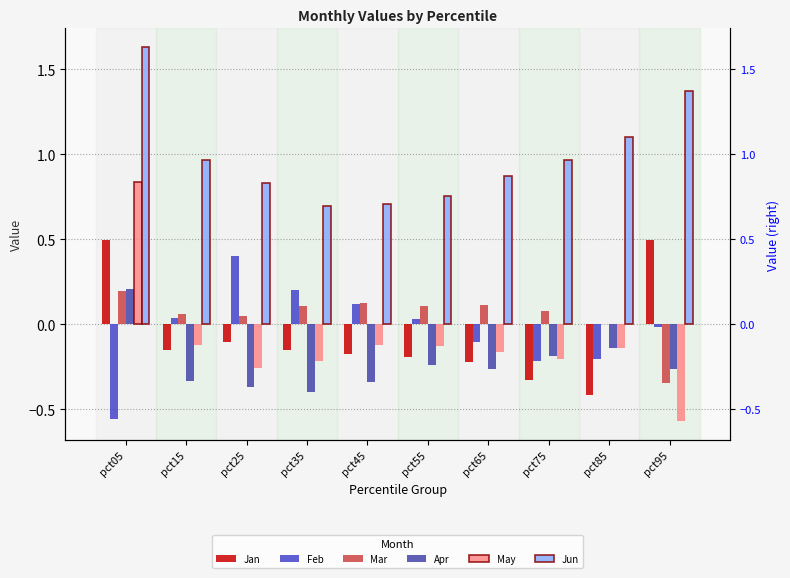

List the series in order of their peak value, highest first.

Jun, May, Jan, Feb, Apr, Mar